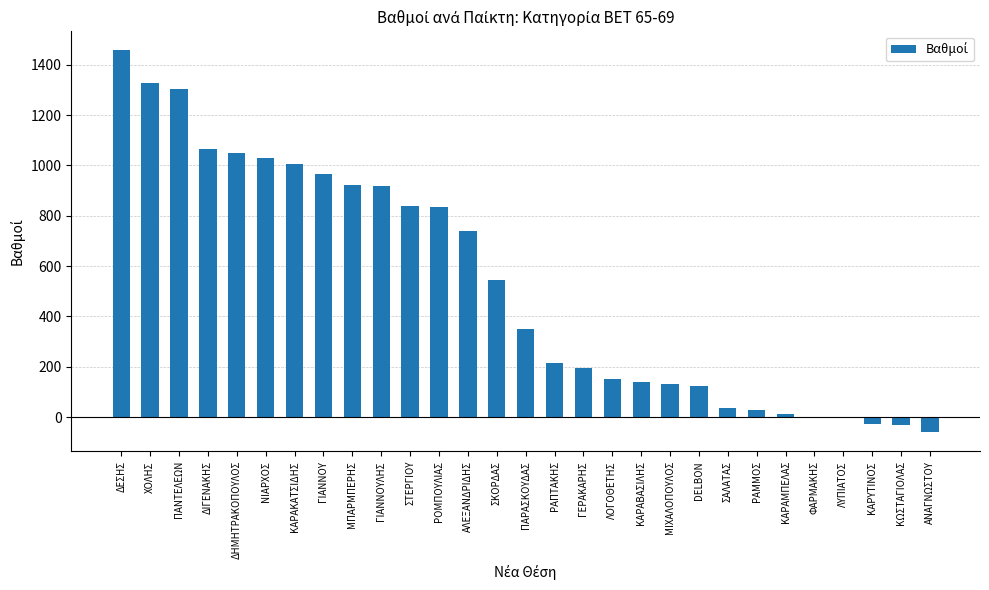

What is the ratio of the value at ΜΠΑΡΜΠΕΡΗΣ to the value at ΠΑΡΑΣΚΟΥΔΑΣ?

2.7